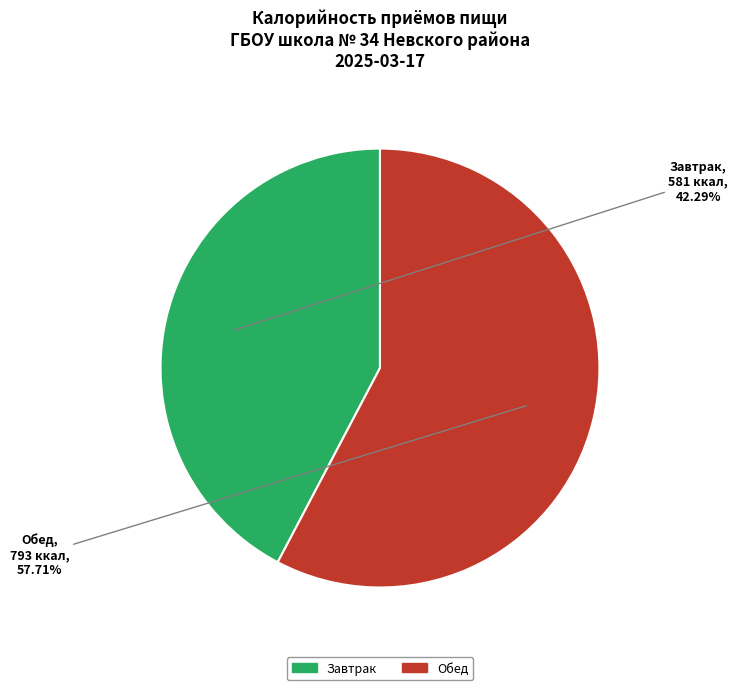

The Завтрак slice represents 42% of the pie. True or false?

True